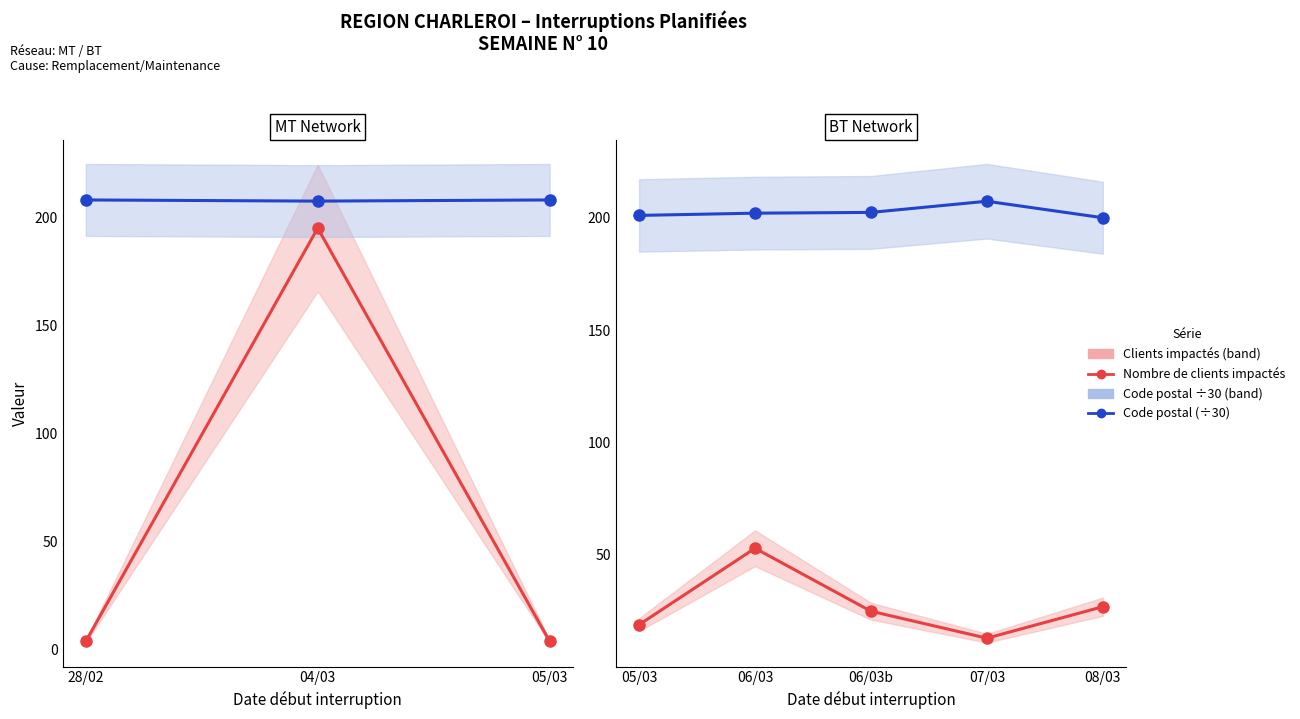

What is the value of the Nombre de clients impactés point at the 5th from the left?

27.0